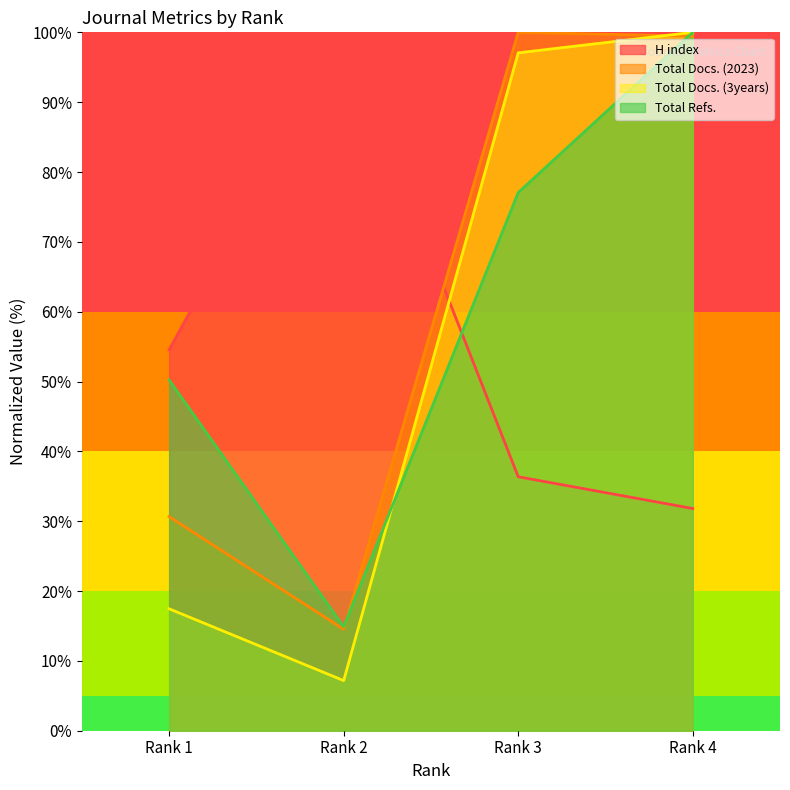

Does the chart display data point markers on the line(s)?

No